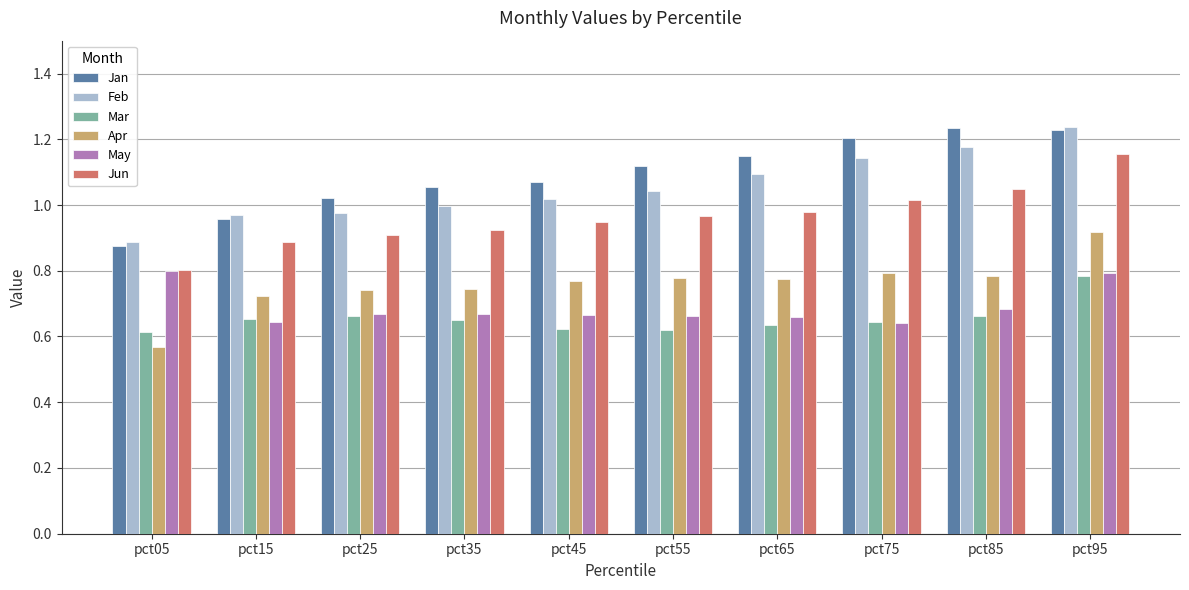

How many groups of bars are there?

10